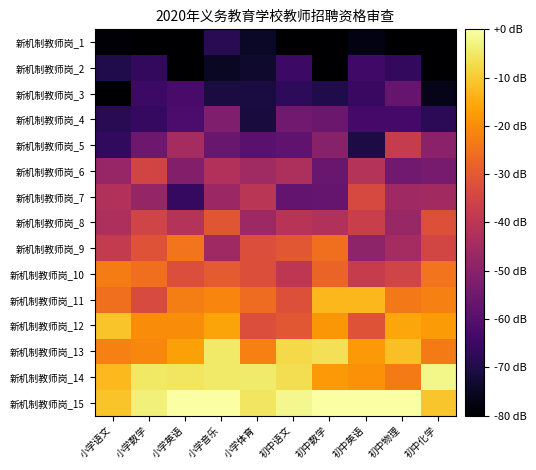

Reading left to right, transcribe all the data shown in this chart.

新机制教师岗_1: 小学语文=-78.9	小学数学=-80.0	小学英语=-80.0	小学音乐=-68.3	小学体育=-74.5	初中语文=-80.0	初中数学=-80.0	初中英语=-77.2	初中物理=-80.0	初中化学=-80.0
新机制教师岗_2: 小学语文=-69.8	小学数学=-66.6	小学英语=-80.0	小学音乐=-74.8	小学体育=-73.5	初中语文=-64.8	初中数学=-80.0	初中英语=-63.9	初中物理=-66.6	初中化学=-80.0
新机制教师岗_3: 小学语文=-80.0	小学数学=-64.8	小学英语=-62.8	小学音乐=-71.2	小学体育=-71.2	初中语文=-67.3	初中数学=-69.7	初中英语=-65.6	初中物理=-57.1	初中化学=-76.3
新机制教师岗_4: 小学语文=-68.4	小学数学=-66.1	小学英语=-62.0	小学音乐=-52.0	小学体育=-71.3	初中语文=-54.9	初中数学=-55.7	初中英语=-63.2	初中物理=-63.4	初中化学=-68.0
新机制教师岗_5: 小学语文=-67.1	小学数学=-55.6	小学英语=-44.5	小学音乐=-56.4	小学体育=-59.3	初中语文=-58.2	初中数学=-50.6	初中英语=-70.9	初中物理=-38.0	初中化学=-49.4
新机制教师岗_6: 小学语文=-47.3	小学数学=-35.2	小学英语=-51.5	小学音乐=-42.0	小学体育=-45.6	初中语文=-43.1	初中数学=-56.5	初中英语=-41.5	初中物理=-54.8	初中化学=-53.7
新机制教师岗_7: 小学语文=-42.1	小学数学=-47.5	小学英语=-66.5	小学音乐=-46.3	小学体育=-40.2	初中语文=-57.6	初中数学=-56.9	初中英语=-34.0	初中物理=-45.7	初中化学=-45.2
新机制教师岗_8: 小学语文=-42.9	小学数学=-35.5	小学英语=-41.6	小学音乐=-30.8	小学体育=-46.0	初中语文=-40.8	初中数学=-41.9	初中英语=-37.0	初中物理=-47.0	初中化学=-32.1
新机制教师岗_9: 小学语文=-38.4	小学数学=-31.5	小学英语=-24.5	小学音乐=-45.7	小学体育=-32.8	初中语文=-30.4	初中数学=-25.5	初中英语=-49.3	初中物理=-44.4	初中化学=-34.9
新机制教师岗_10: 小学语文=-22.8	小学数学=-25.5	小学英语=-32.8	小学音乐=-29.9	小学体育=-32.3	初中语文=-39.6	初中数学=-27.8	初中英语=-37.6	初中物理=-35.3	初中化学=-24.6
新机制教师岗_11: 小学语文=-25.4	小学数学=-33.6	小学英语=-22.5	小学音乐=-21.3	小学体育=-26.1	初中语文=-32.0	初中数学=-13.1	初中英语=-13.0	初中物理=-23.5	初中化学=-22.3
新机制教师岗_12: 小学语文=-11.0	小学数学=-20.0	小学英语=-20.2	小学音乐=-16.2	小学体育=-32.6	初中语文=-30.6	初中数学=-18.3	初中英语=-31.4	初中物理=-15.8	初中化学=-17.6
新机制教师岗_13: 小学语文=-22.5	小学数学=-21.1	小学英语=-16.9	小学音乐=-4.8	小学体育=-22.3	初中语文=-7.5	初中数学=-6.3	初中英语=-18.1	初中物理=-11.8	初中化学=-23.3
新机制教师岗_14: 小学语文=-12.7	小学数学=-5.3	小学英语=-5.4	小学音乐=-4.8	小学体育=-4.7	初中语文=-6.6	初中数学=-17.9	初中英语=-19.2	初中物理=-23.1	初中化学=-2.2
新机制教师岗_15: 小学语文=-10.9	小学数学=-3.7	小学英语=0.0	小学音乐=0.0	小学体育=-5.6	初中语文=-2.1	初中数学=0.0	初中英语=0.0	初中物理=0.0	初中化学=-10.7